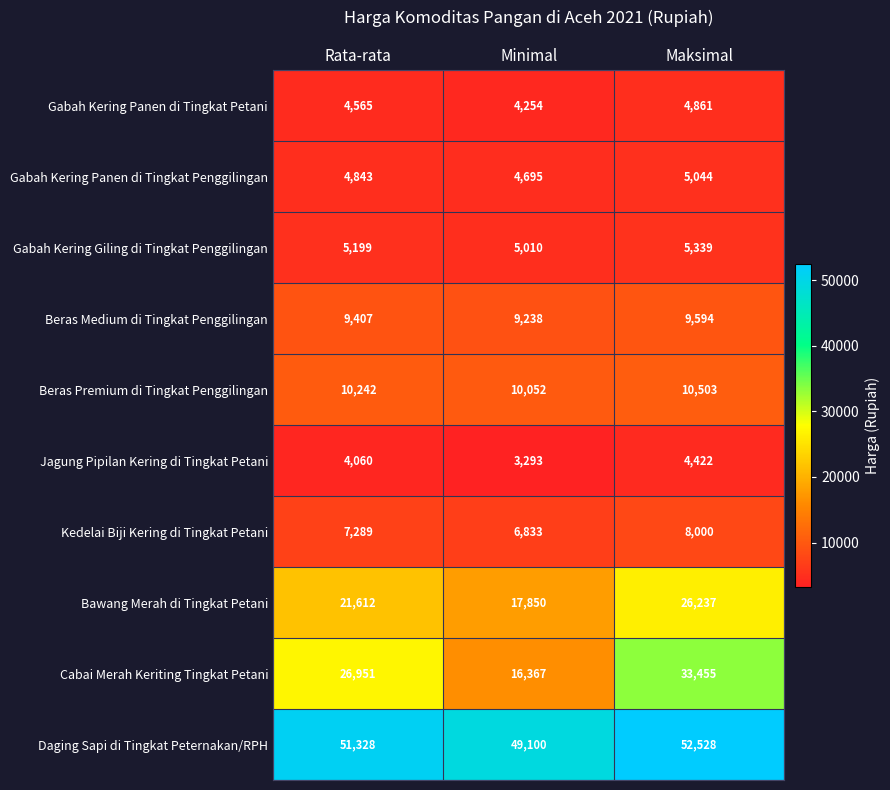

Is the value of Cabai Merah Keriting Tingkat Petani at Maksimal greater than the value of Beras Premium di Tingkat Penggilingan at Rata-rata?

Yes